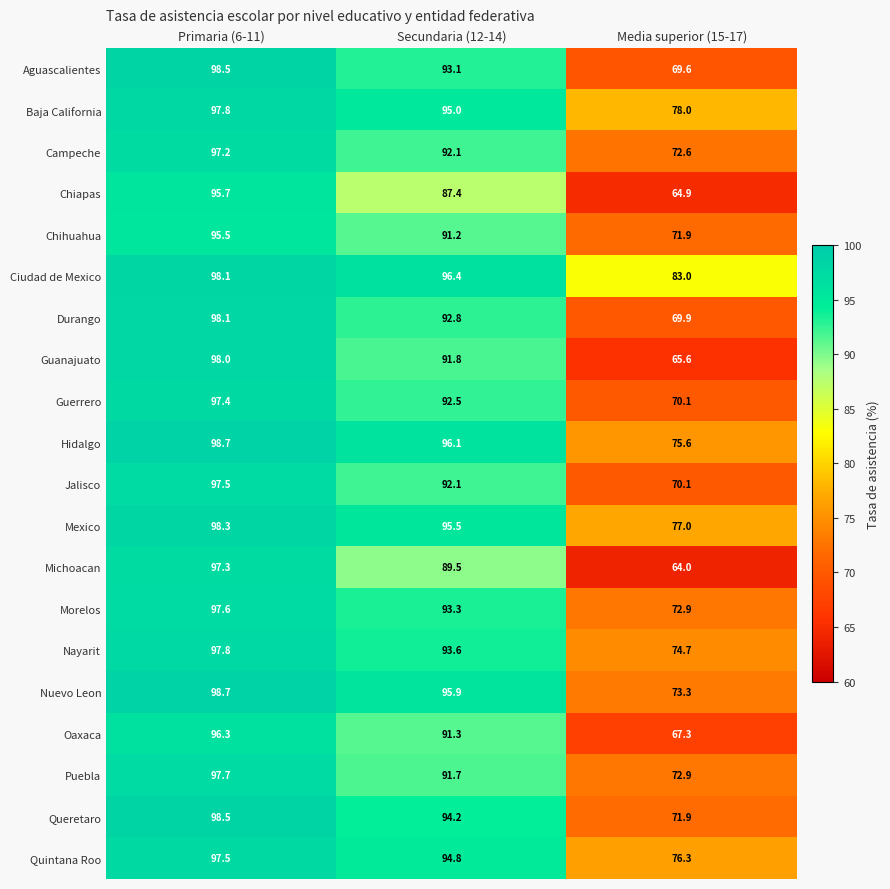

Which series has the largest total across all categories?

Ciudad de Mexico